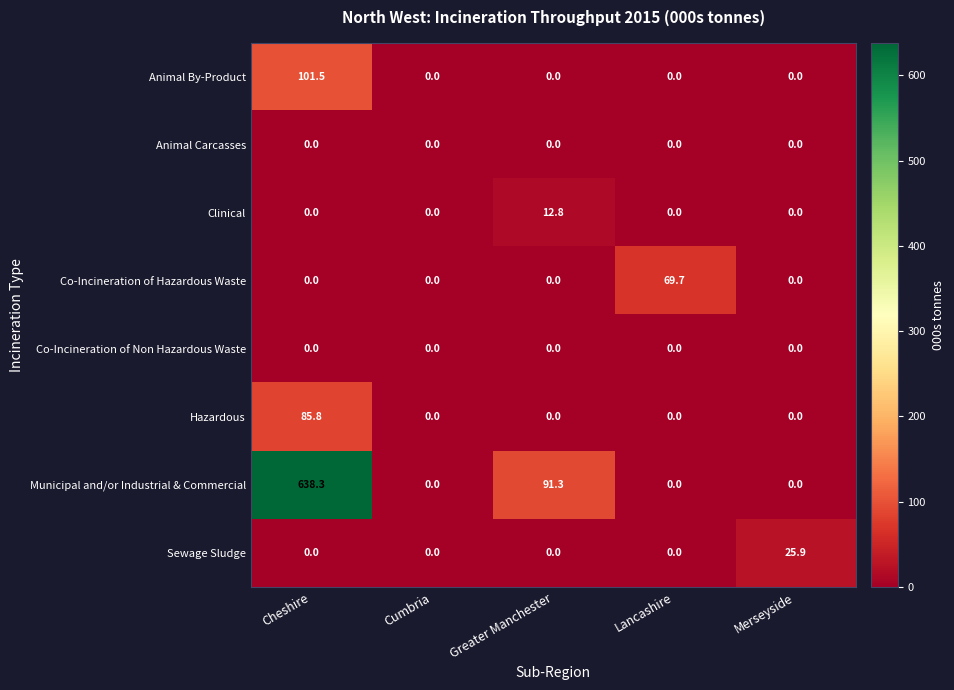

Which category has the highest value across all series?

Cheshire